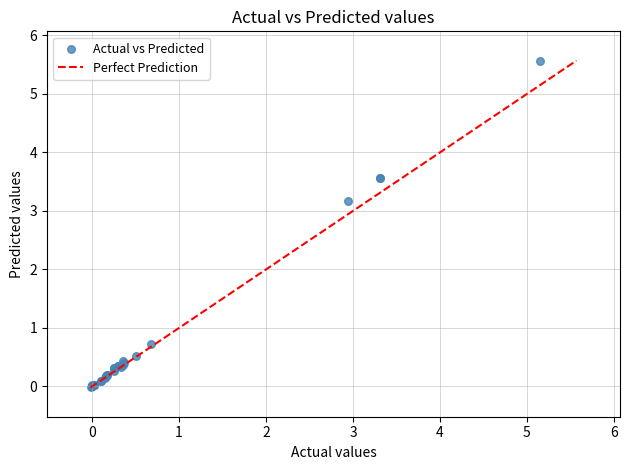

What Y value in the scatter plot is closest to 2?

3.2